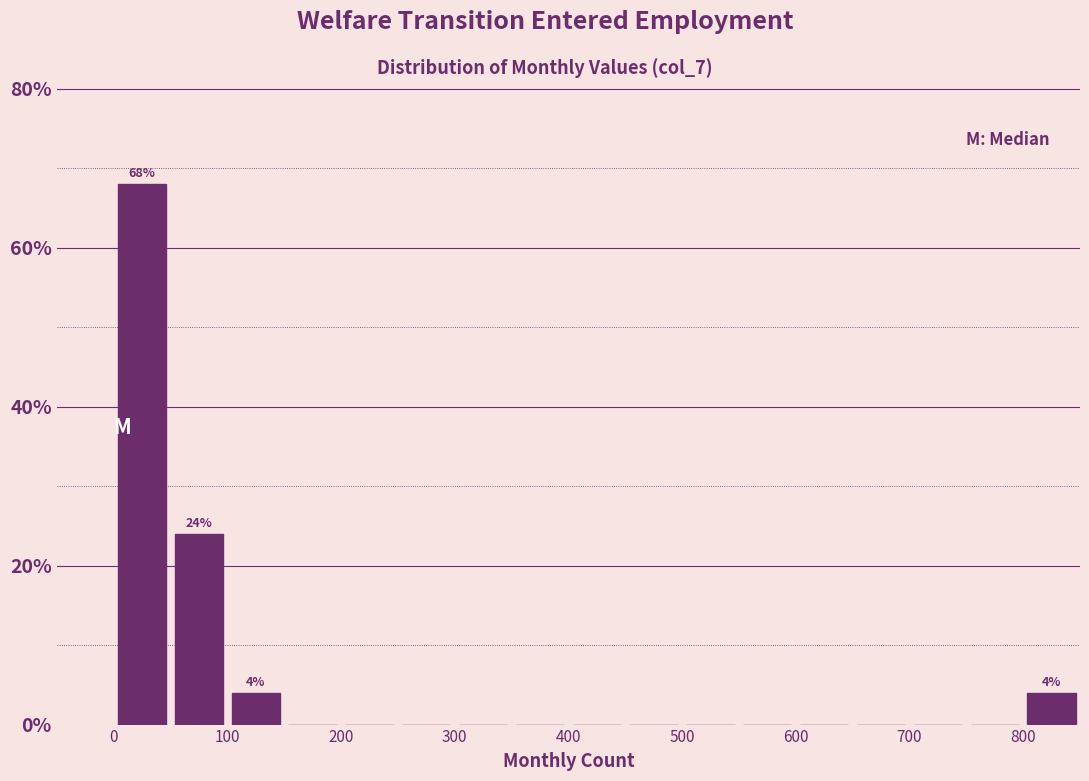

Over which range of the x-axis is the bar tallest?

0 to 50